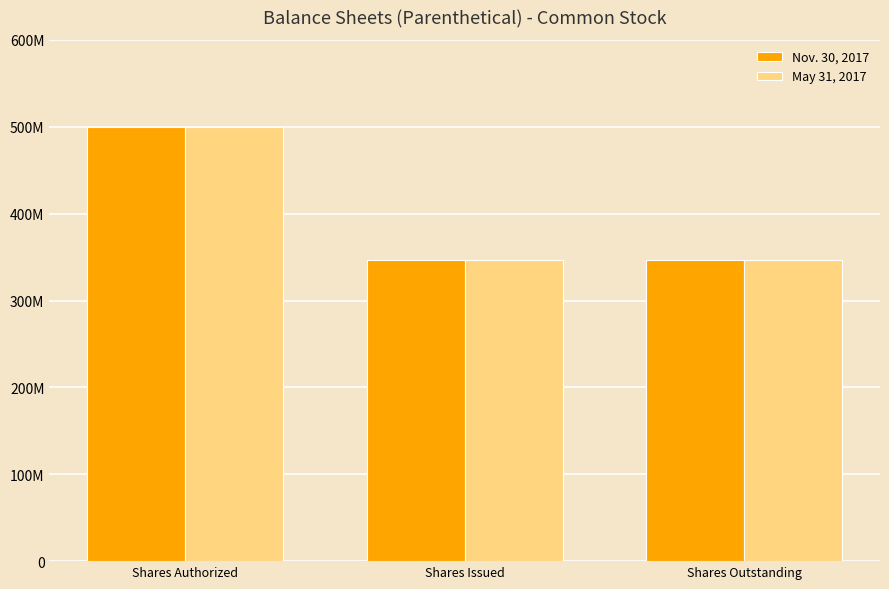

Between Shares Outstanding and Shares Authorized, which is larger?

Shares Authorized